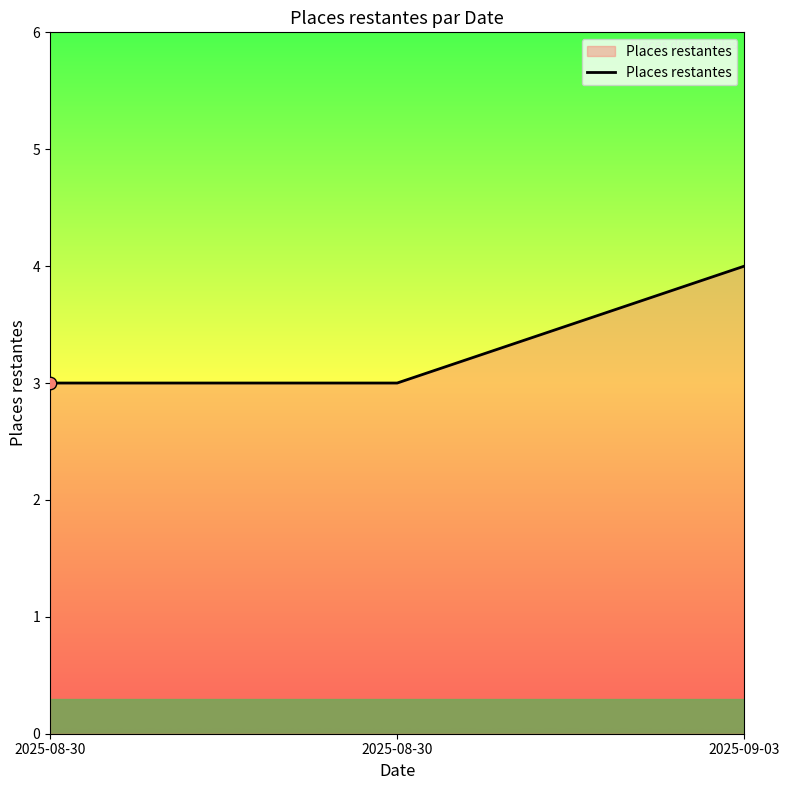

Between 2025-09-03 and 2025-08-30, which is larger?

2025-09-03